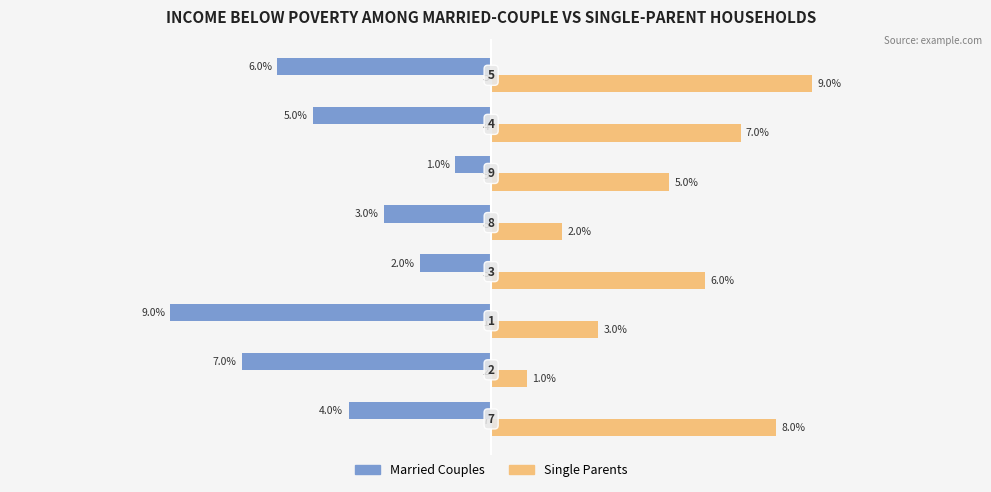

Which series has the largest total across all categories?

Single Parents